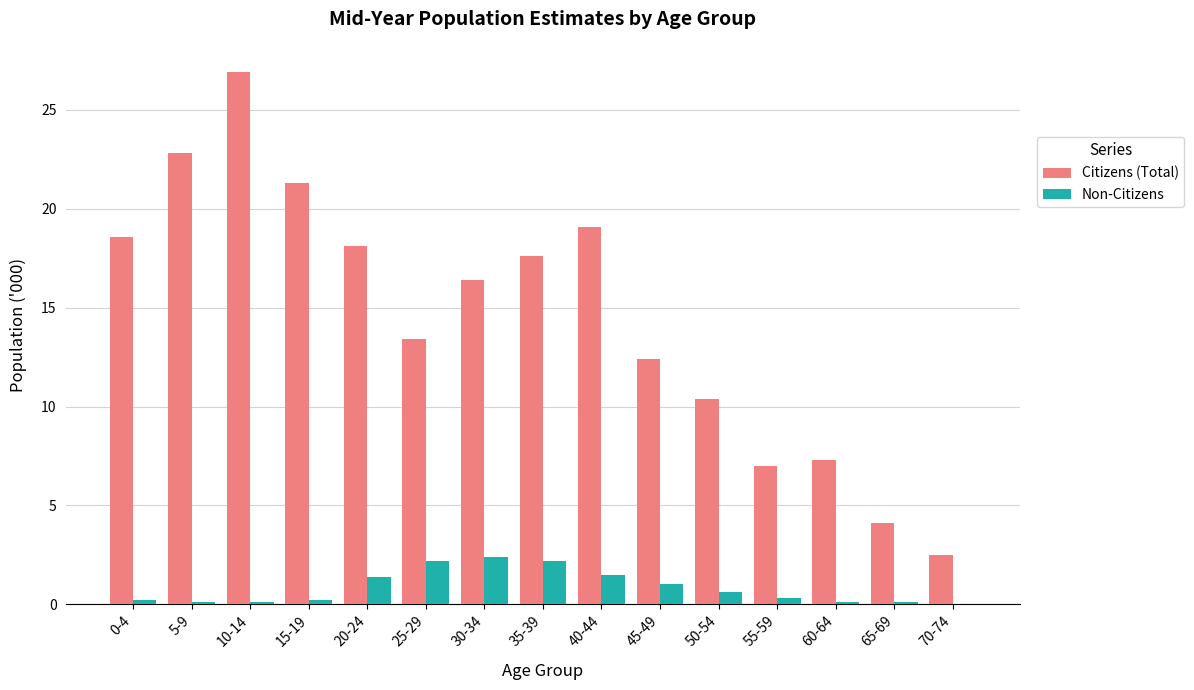

Which series changed the most between 5-9 and 30-34?

Citizens (Total)